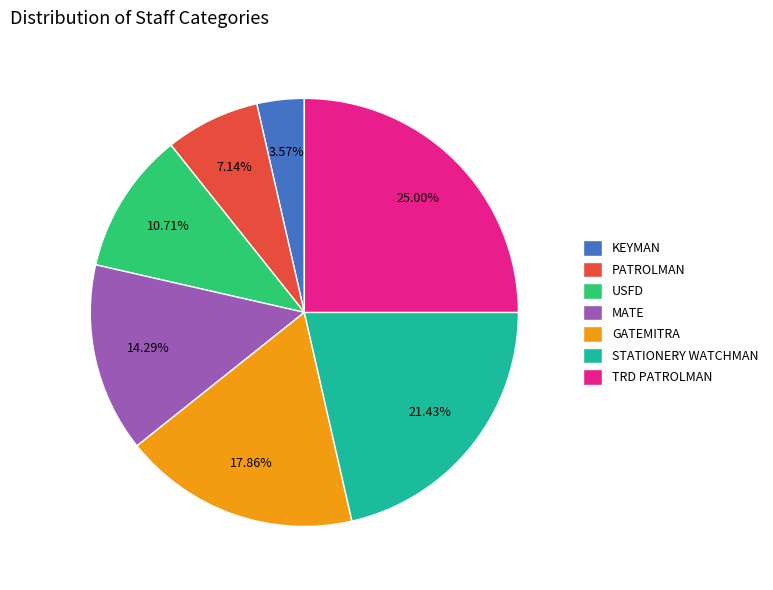

What is the smallest slice in the pie chart?

KEYMAN